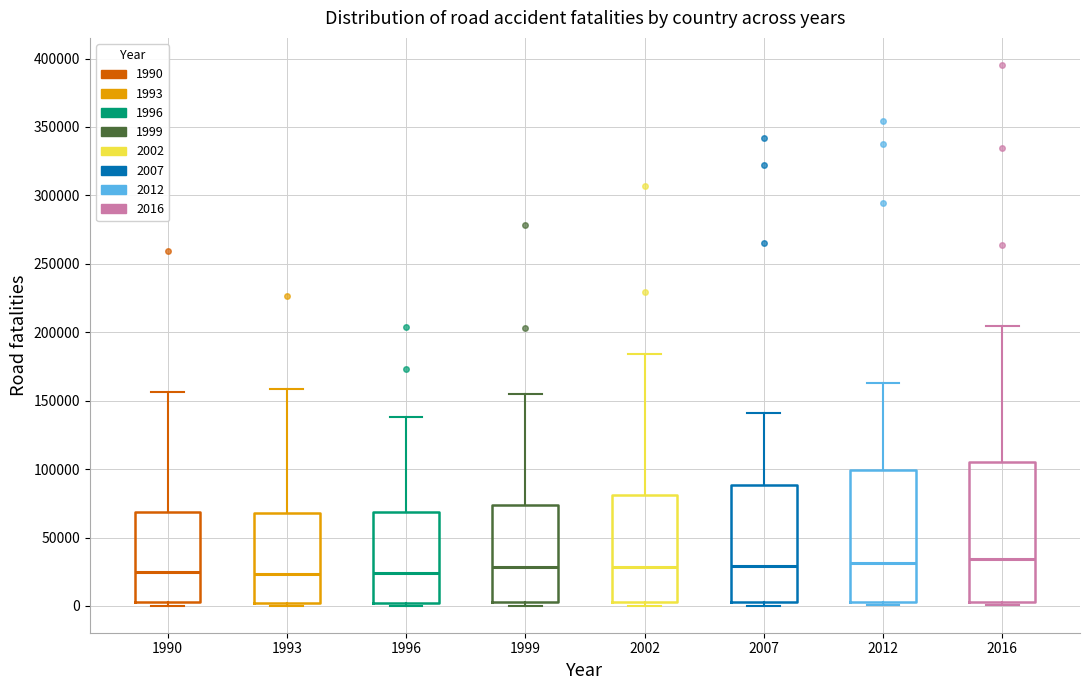

Reading left to right, read every box against the y-axis: the position of its median line, the range the box covers, and the ends of its whiskers. The values are not printed on the chart, so give them approximately, as read against the axis.

1990: median 25000, box 5000 to 70000, whiskers 0 to 155000
1993: median 25000, box 0 to 70000, whiskers 0 (just below the box's lower edge) to 160000
1996: median 25000, box 0 to 70000, whiskers 0 (just below the box's lower edge) to 140000
1999: median 30000, box 5000 to 75000, whiskers 0 to 155000
2002: median 30000, box 5000 to 80000, whiskers 0 to 185000
2007: median 30000, box 5000 to 90000, whiskers 0 to 140000
2012: median 30000, box 5000 to 100000, whiskers 0 to 165000
2016: median 35000, box 5000 to 105000, whiskers 0 to 205000